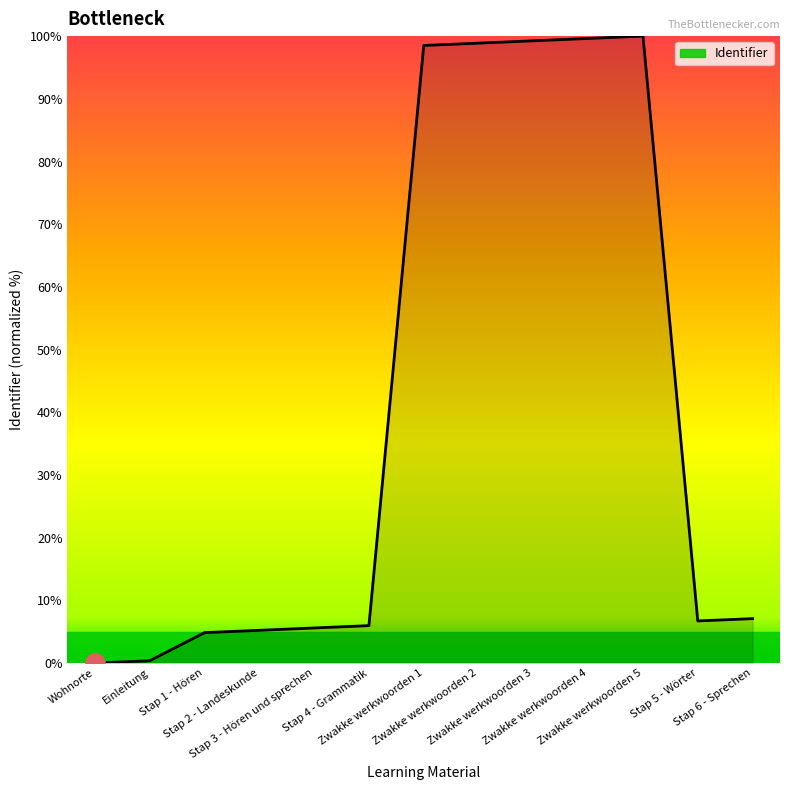

What is the difference between the maximum and minimum values?

100.0